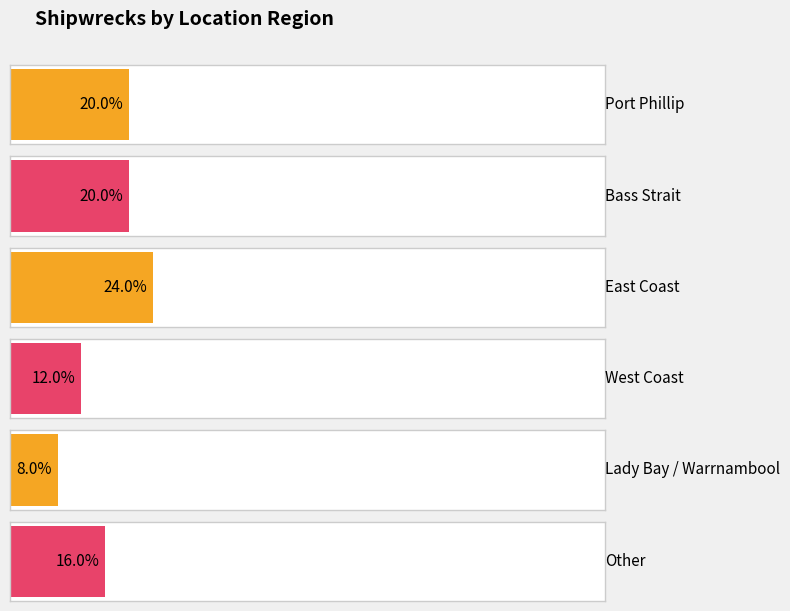

Rank the categories by value from highest to lowest.

East Coast, Port Phillip, Bass Strait, Other, West Coast, Lady Bay / Warrnambool